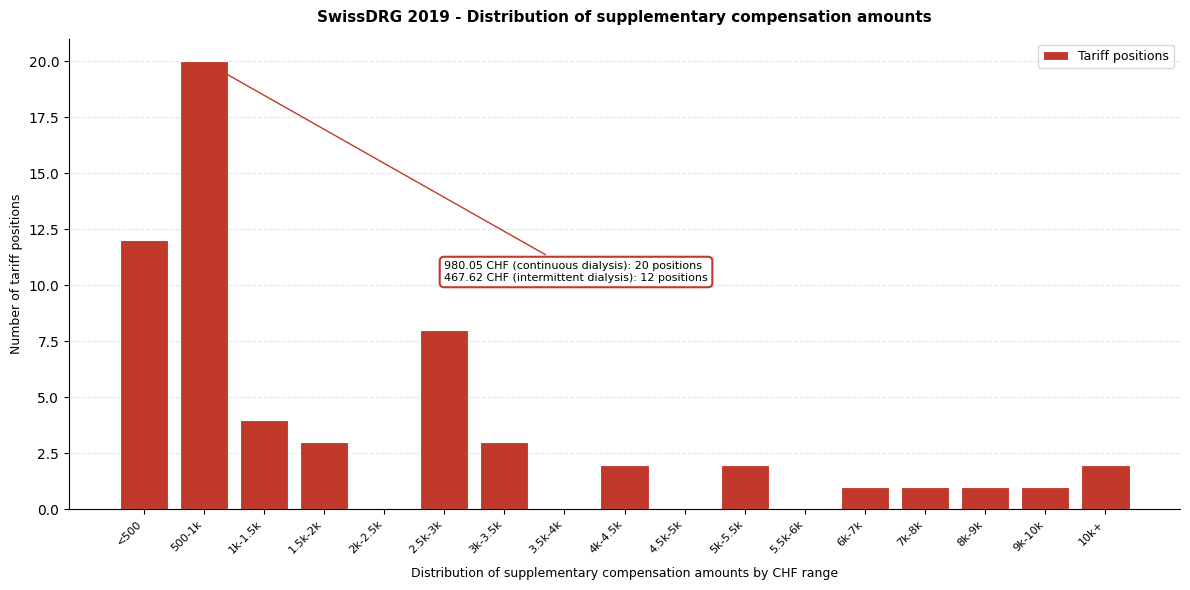

Reading left to right, extract all data points from this chart.

<500=12	500-1k=20	1k-1.5k=4	1.5k-2k=3	2k-2.5k=0	2.5k-3k=8	3k-3.5k=3	3.5k-4k=0	4k-4.5k=2	4.5k-5k=0	5k-5.5k=2	5.5k-6k=0	6k-7k=1	7k-8k=1	8k-9k=1	9k-10k=1	10k+=2